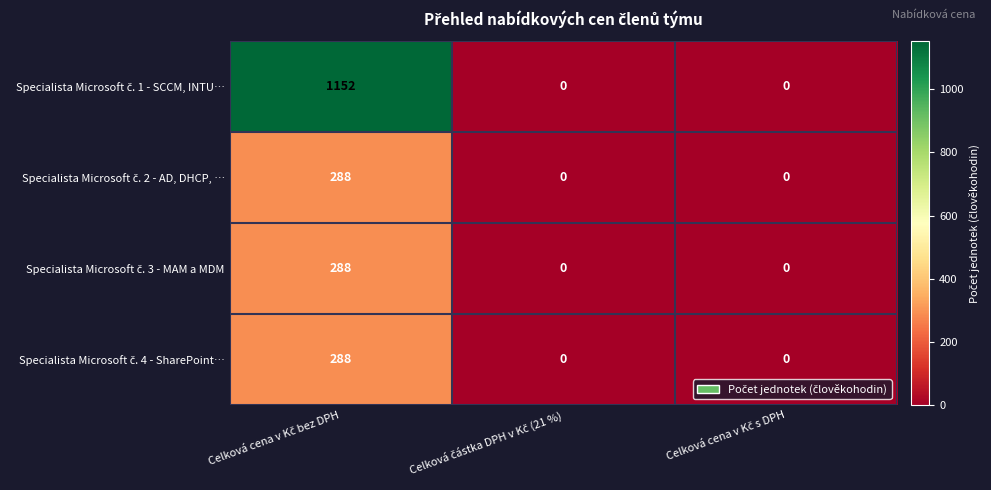

What is the greatest value displayed?

1152